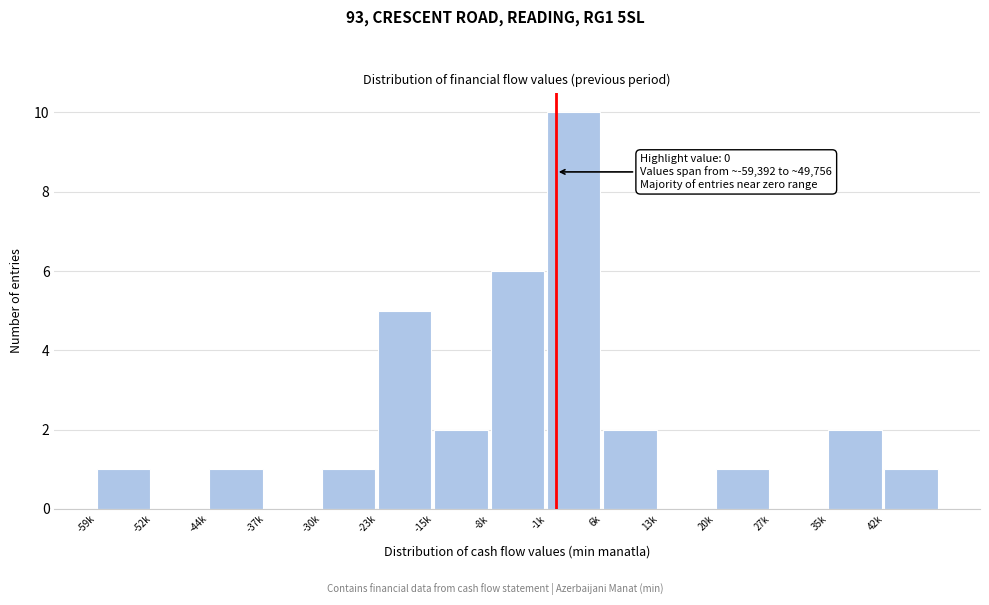

Reading left to right, what are all the values shown in this chart?

-59k=1	-52k=0	-44k=1	-37k=0	-30k=1	-23k=5	-15k=2	-8k=6	-1k=10	6k=2	13k=0	20k=1	27k=0	35k=2	42k=1